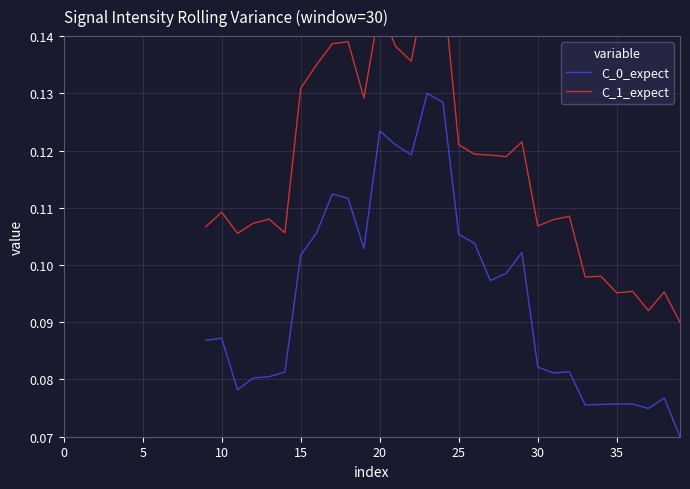

What are all the series names shown in the legend?

C_0_expect, C_1_expect